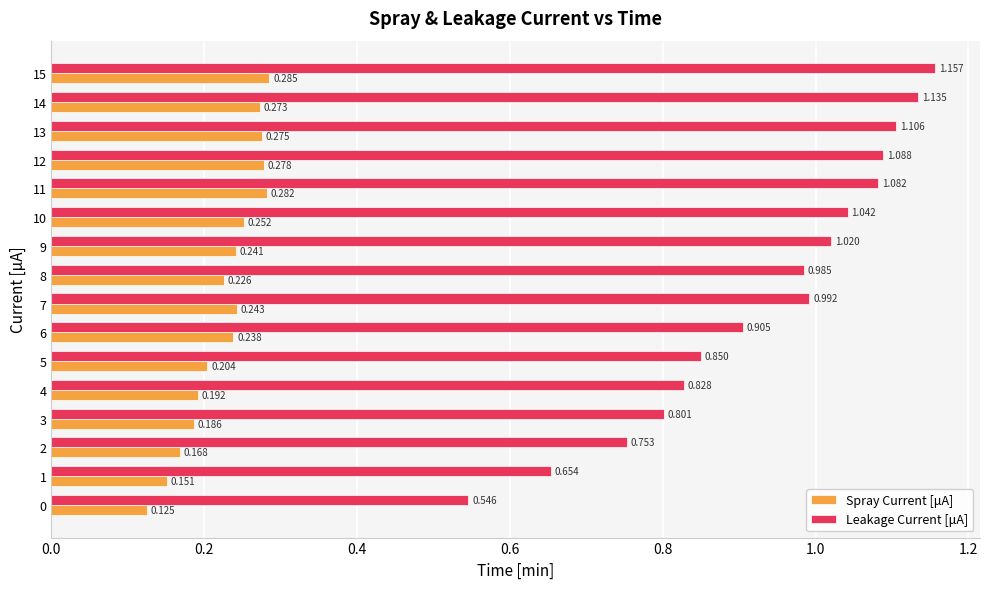

Between 1 and 4, which series saw the biggest shift?

Leakage Current [μA]